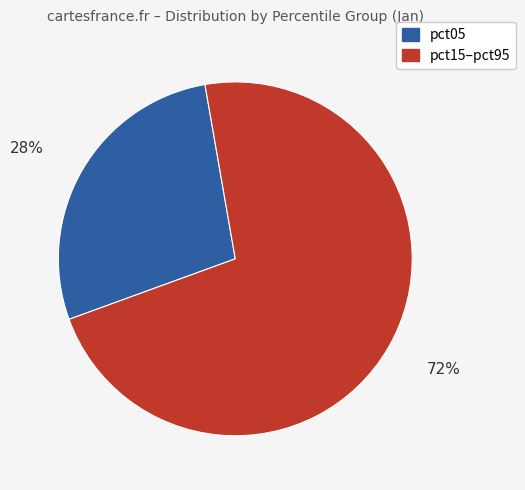

To the nearest percent, what is the average slice percentage?

50%